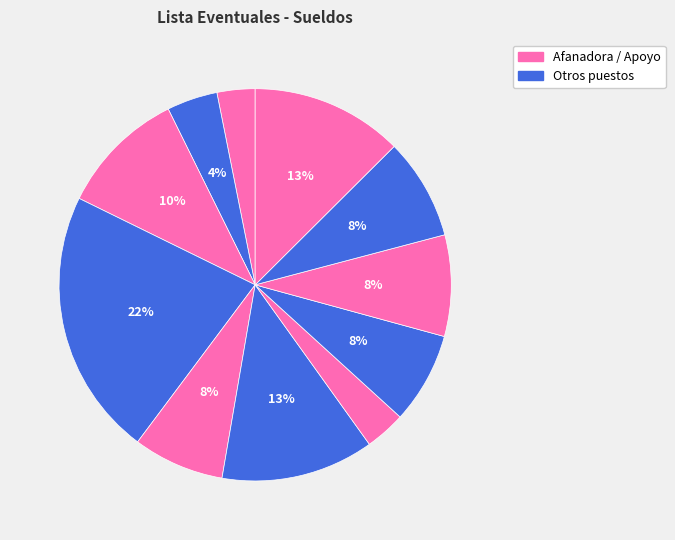

Count the number of slices in the pie.

11